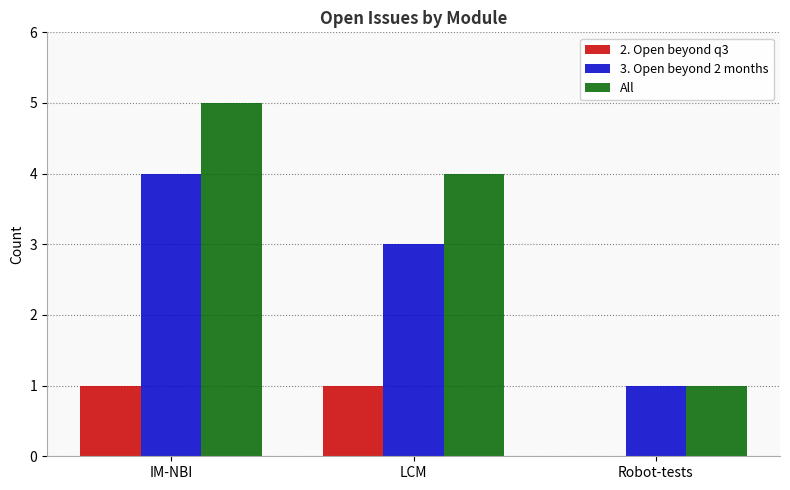

Reading left to right, transcribe all the data shown in this chart.

2. Open beyond q3: IM-NBI=1	LCM=1	Robot-tests=0
3. Open beyond 2 months: IM-NBI=4	LCM=3	Robot-tests=1
All: IM-NBI=5	LCM=4	Robot-tests=1